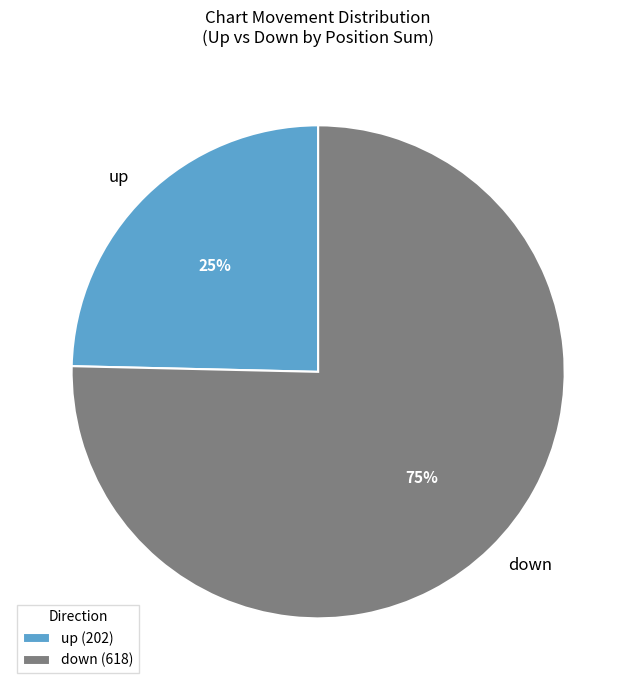

What is the ratio of the value at up to the value at down?

0.3